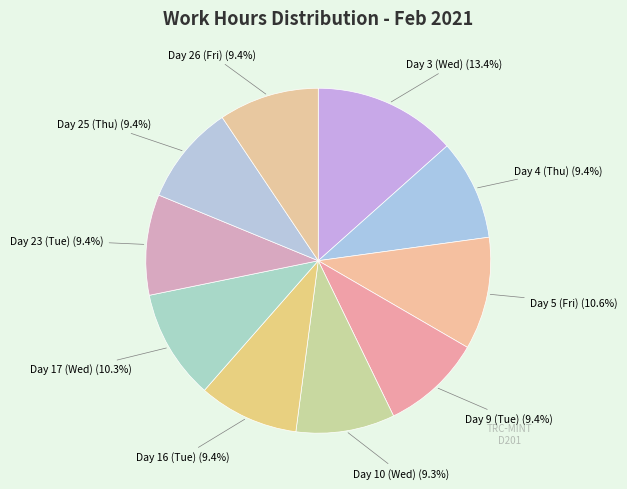

Is it true that Day 5 (Fri) is 11% of the pie?

True